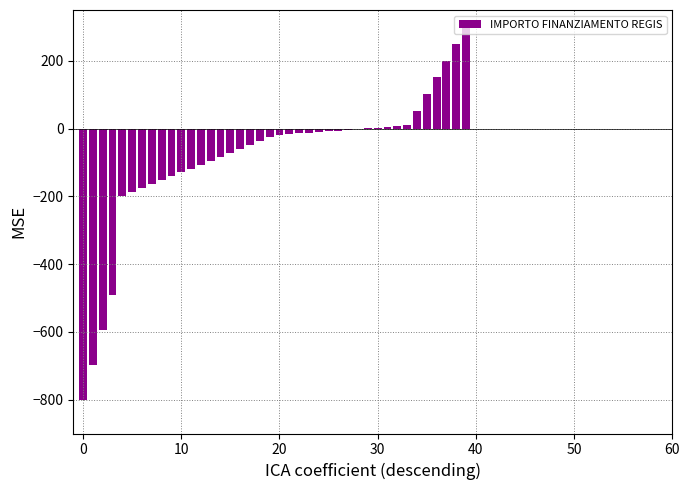

Count the number of data series in this chart.

1